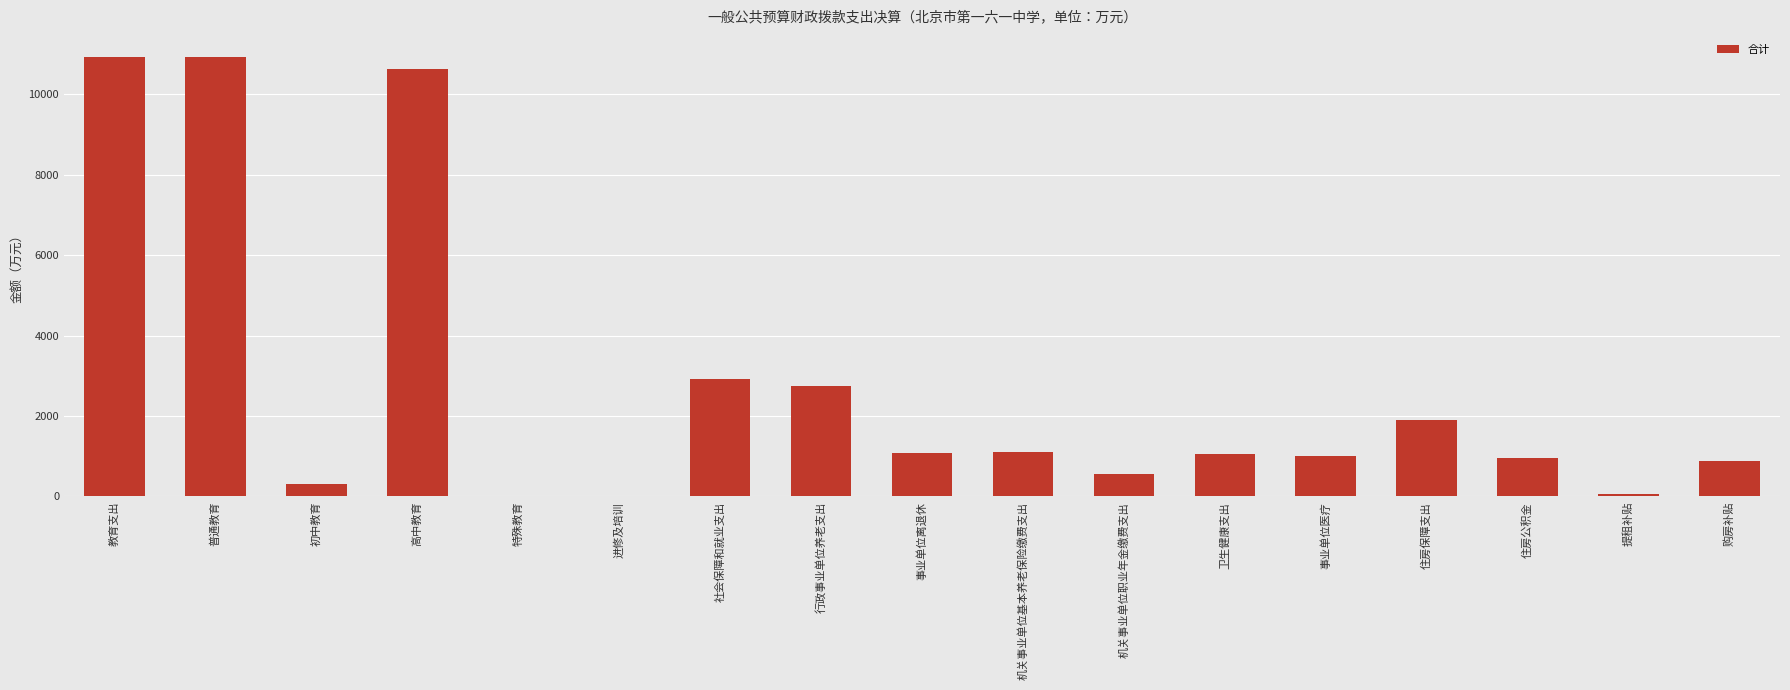

Which has a higher value, 住房保障支出 or 事业单位离退休?

住房保障支出